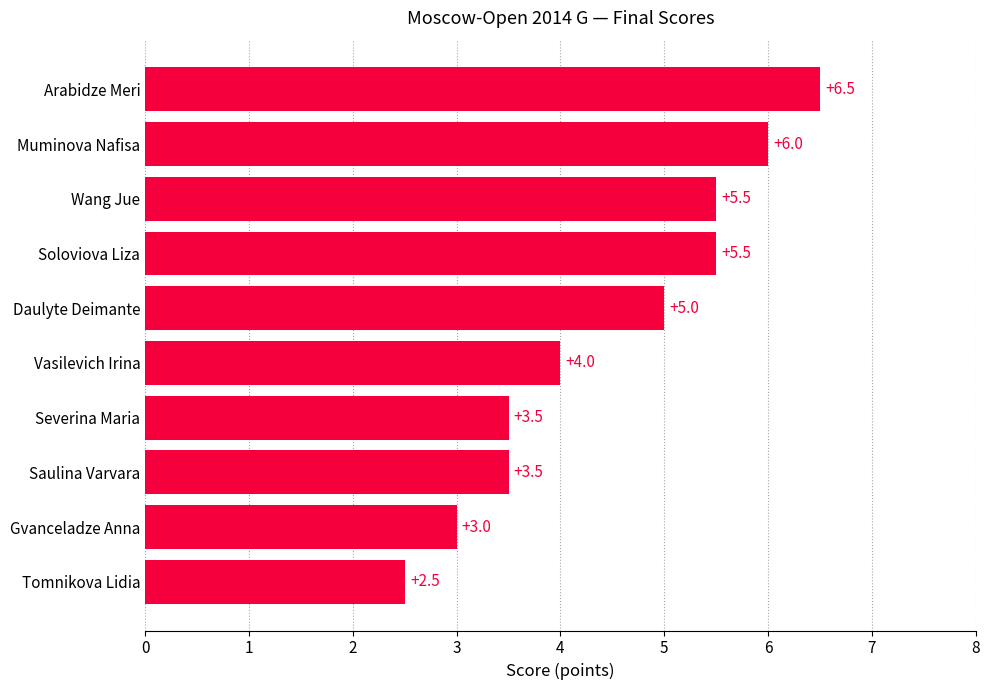

Count the number of categories in the chart.

10